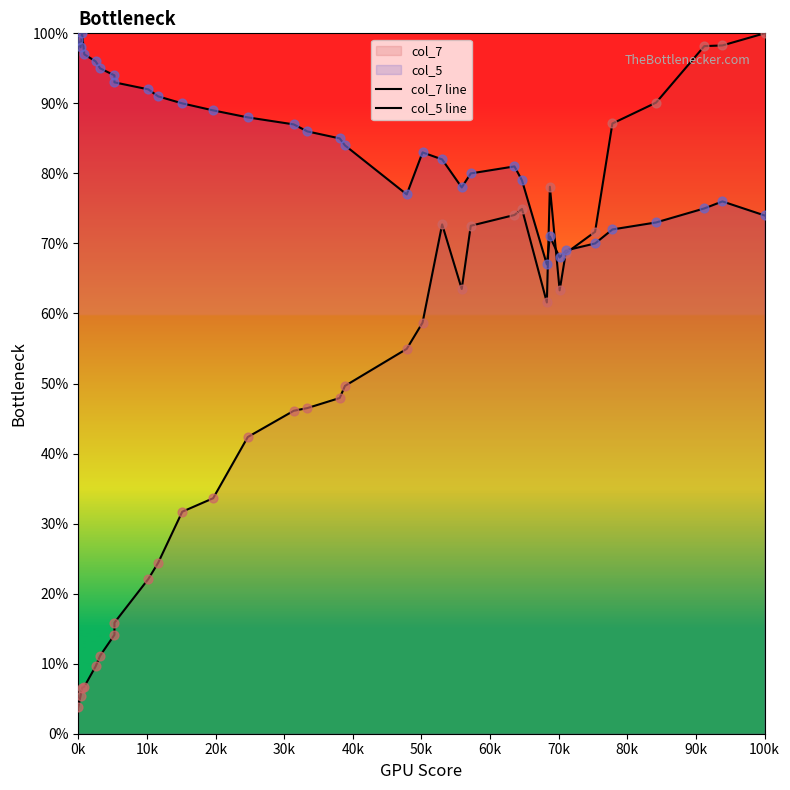

Which series has the largest total across all categories?

col_5 line